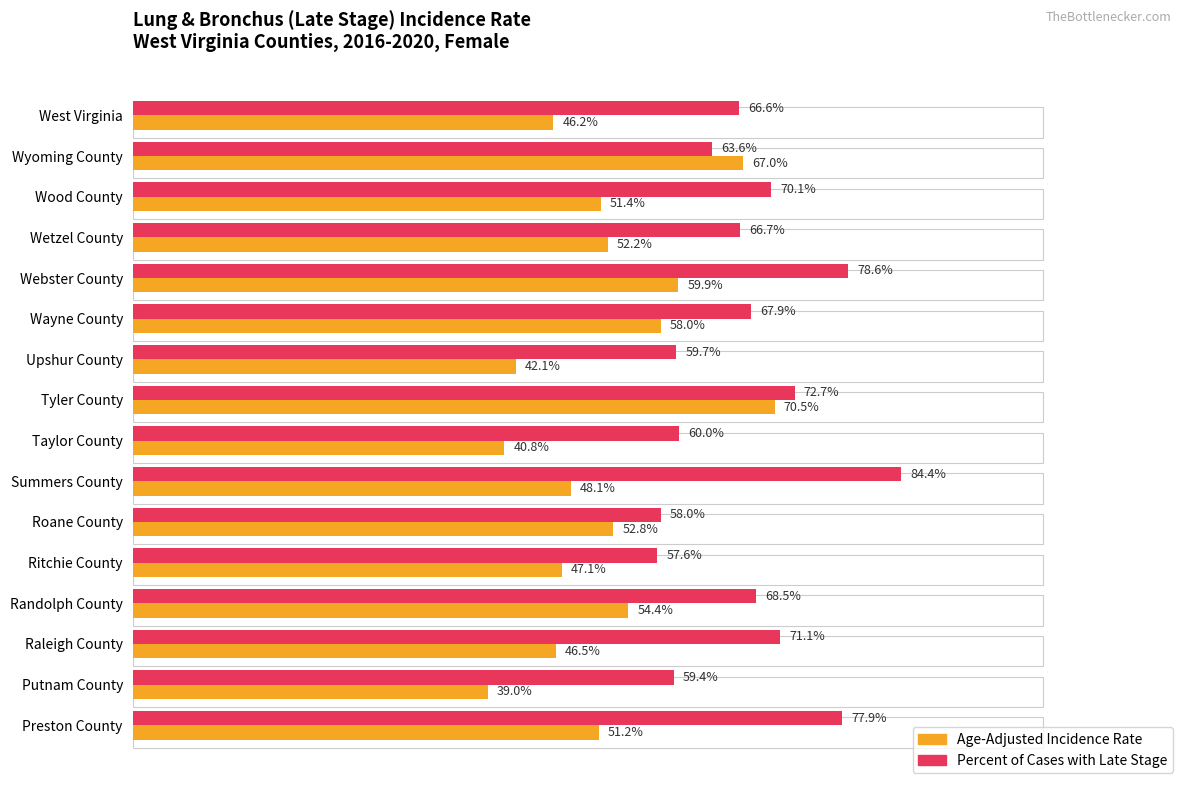

Read the Percent of Cases with Late Stage value at Raleigh County.

71.1